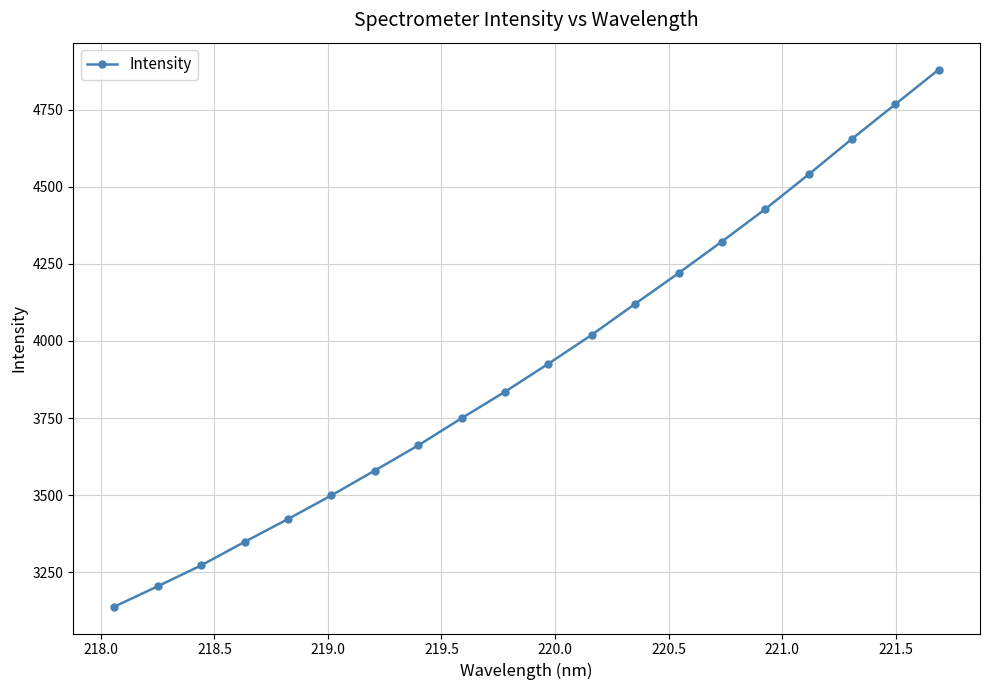

What is the smallest value displayed?

3138.6